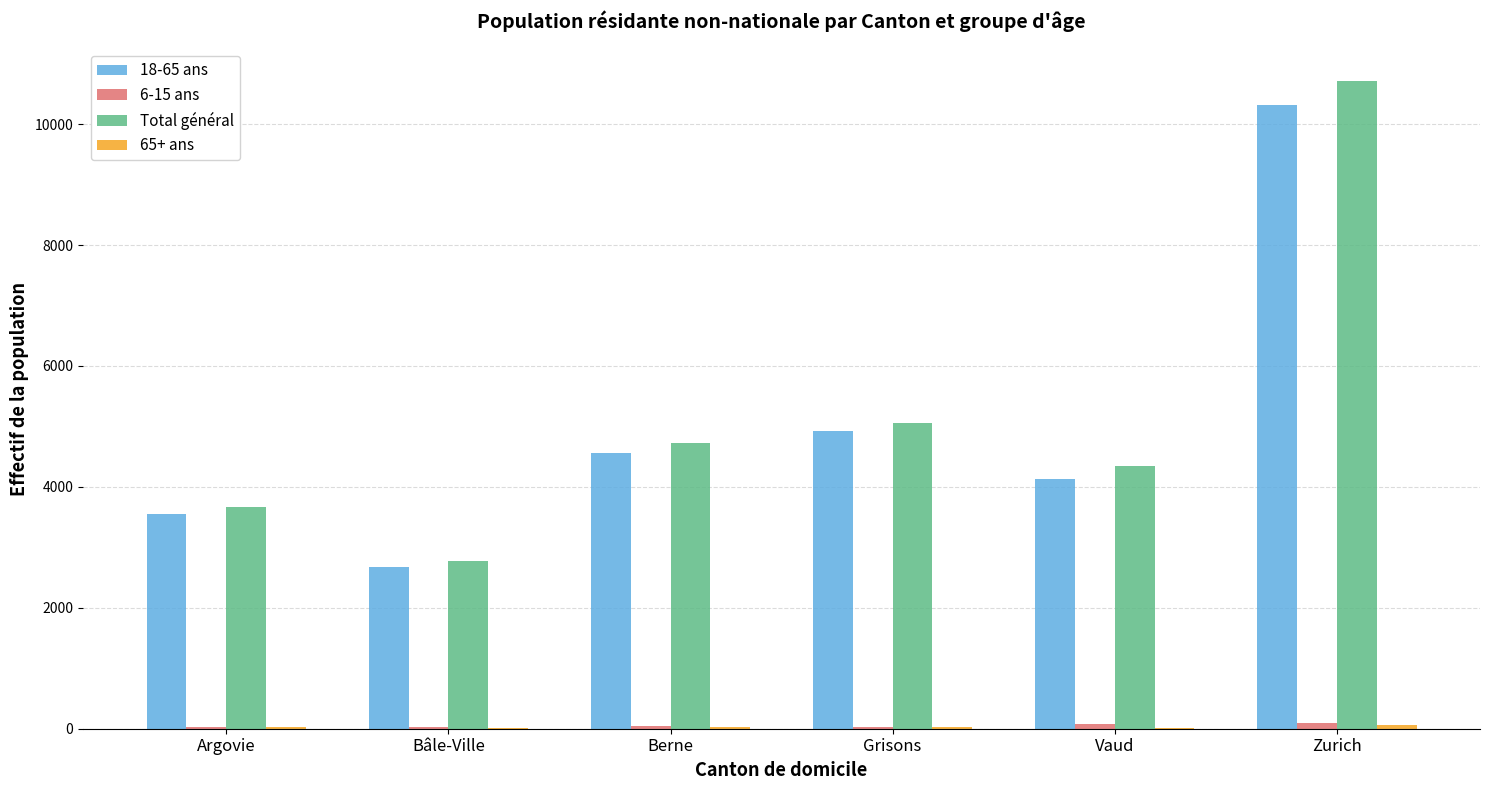

The 18-65 ans series shows 3556 at Argovie. True or false?

True